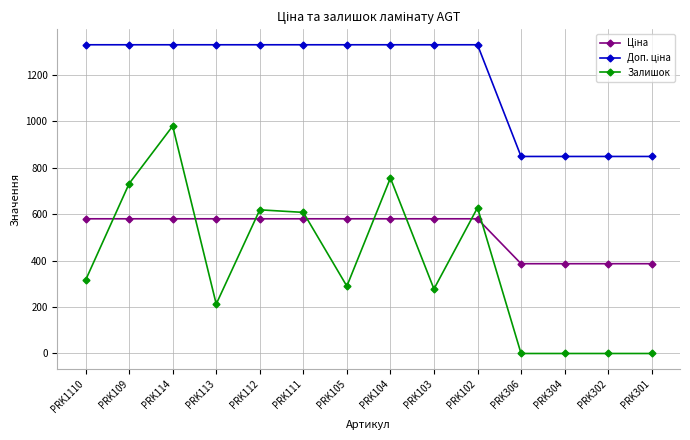

Which series has the widest spread of values?

Залишок